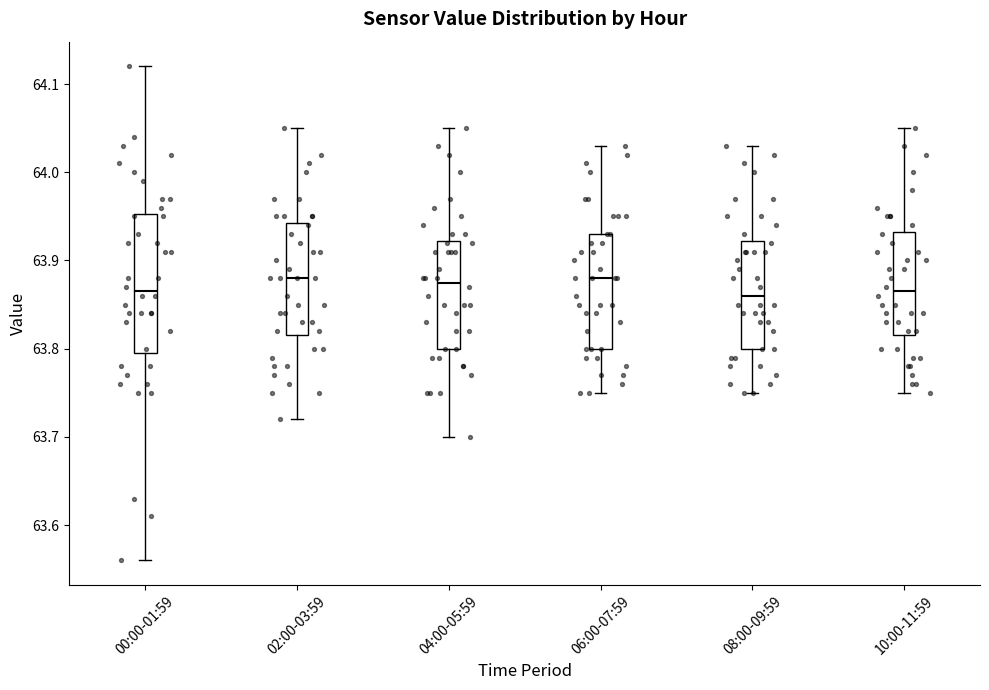

Reading left to right, transcribe this box plot: for each box, give where its median line is, the range the box spans, and where its two whiskers end, as read against the y-axis. The values are not printed on the chart, so give them approximately, as read against the axis.

00:00-01:59: median 63.87, box 63.80 to 63.95, whiskers 63.56 to 64.12
02:00-03:59: median 63.88, box 63.82 to 63.94, whiskers 63.72 to 64.05
04:00-05:59: median 63.88, box 63.80 to 63.92, whiskers 63.70 to 64.05
06:00-07:59: median 63.88, box 63.80 to 63.93, whiskers 63.75 to 64.03
08:00-09:59: median 63.86, box 63.80 to 63.92, whiskers 63.75 to 64.03
10:00-11:59: median 63.87, box 63.82 to 63.93, whiskers 63.75 to 64.05